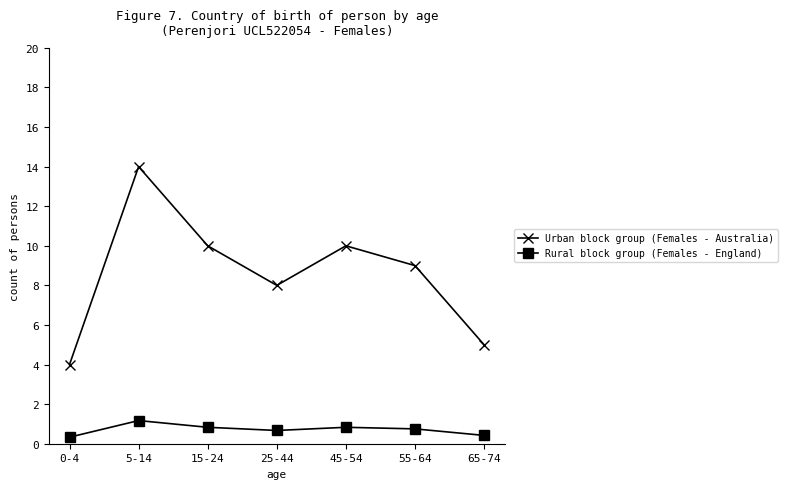

True or false: Urban block group (Females - Australia) has a value of 5.0 at 65-74.

True